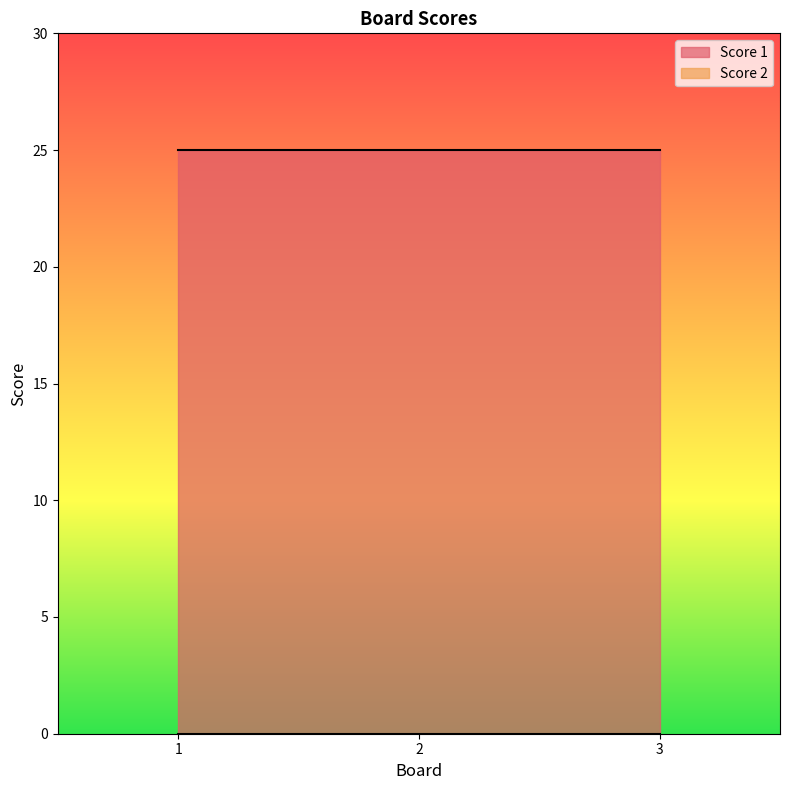

Reading left to right, what are all the values shown in this chart?

Score 1: 25	25	25
Score 2: 0	0	0